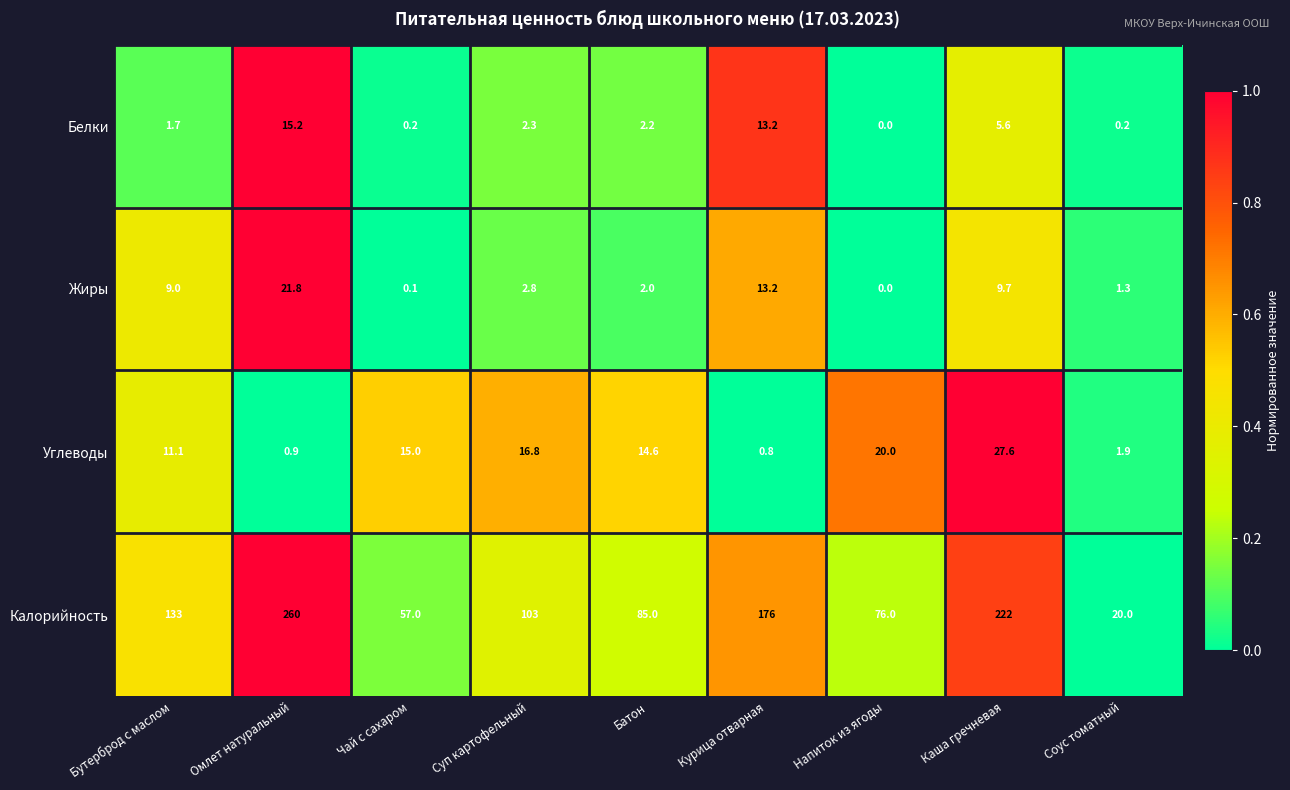

What is the average value of the Углеводы series?

12.1